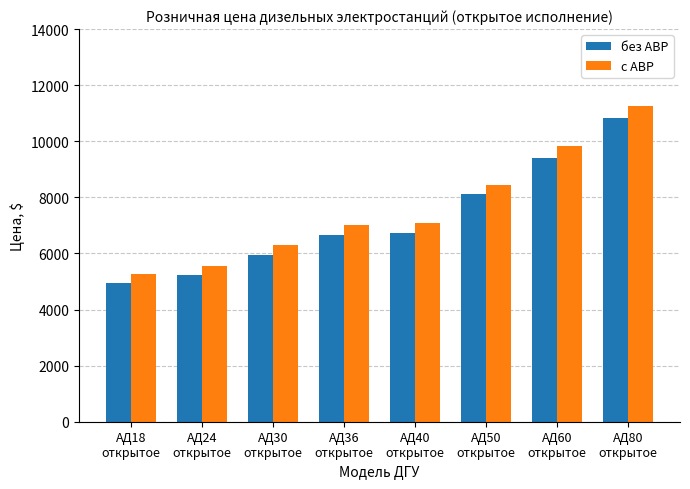

What is the total value across all series at АД24
открытое?

10789.6